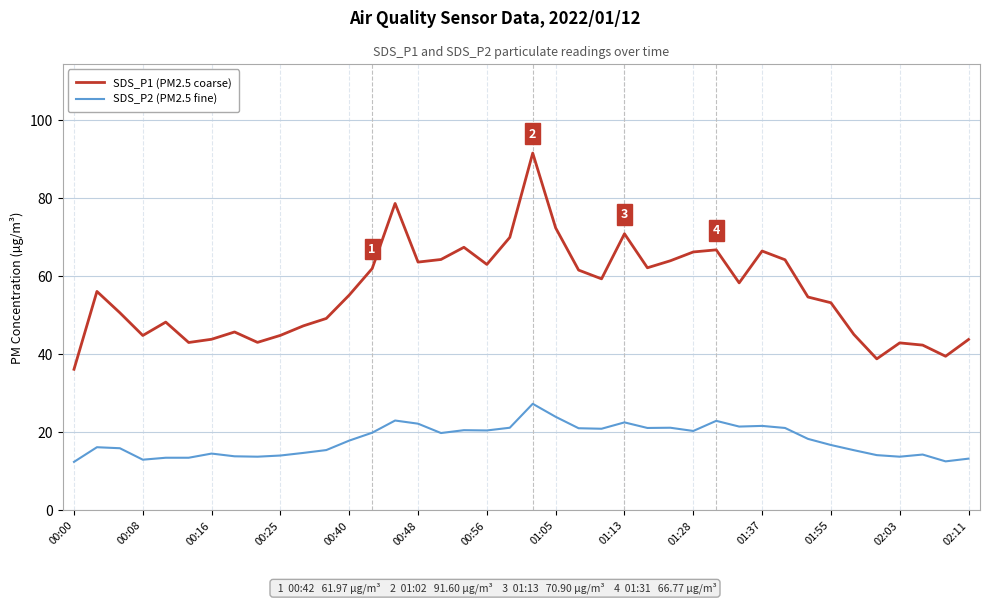

What is the highest value of the SDS_P1 (PM2.5 coarse) series?

91.6